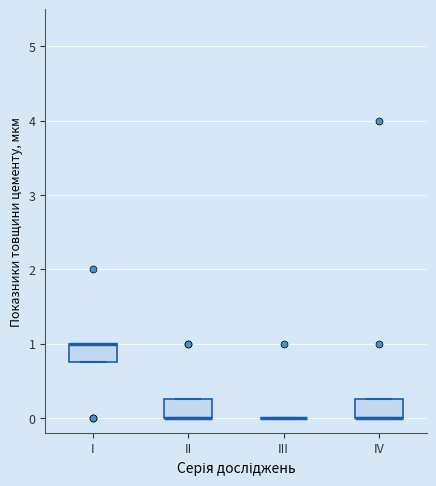

Where is the lower edge of the box for II on the y-axis? The values are not printed on the chart, so give them approximately, as read against the axis.

0.0